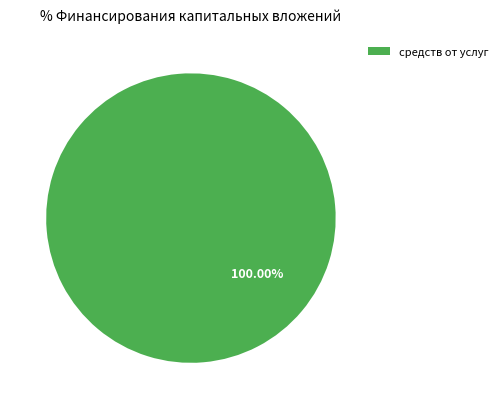

Is there any slice that represents more than half of the pie?

Yes